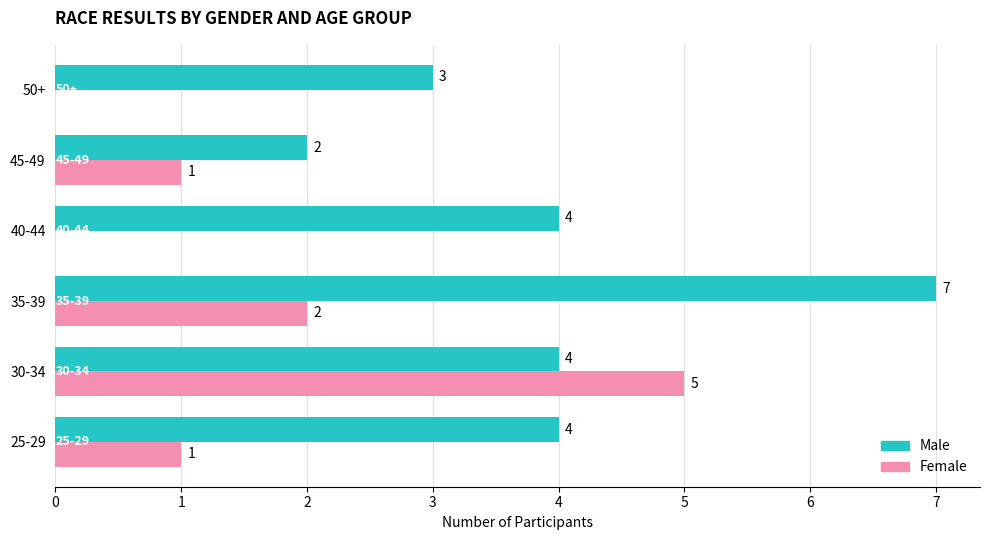

At which category does the chart reach its peak across all series?

35-39